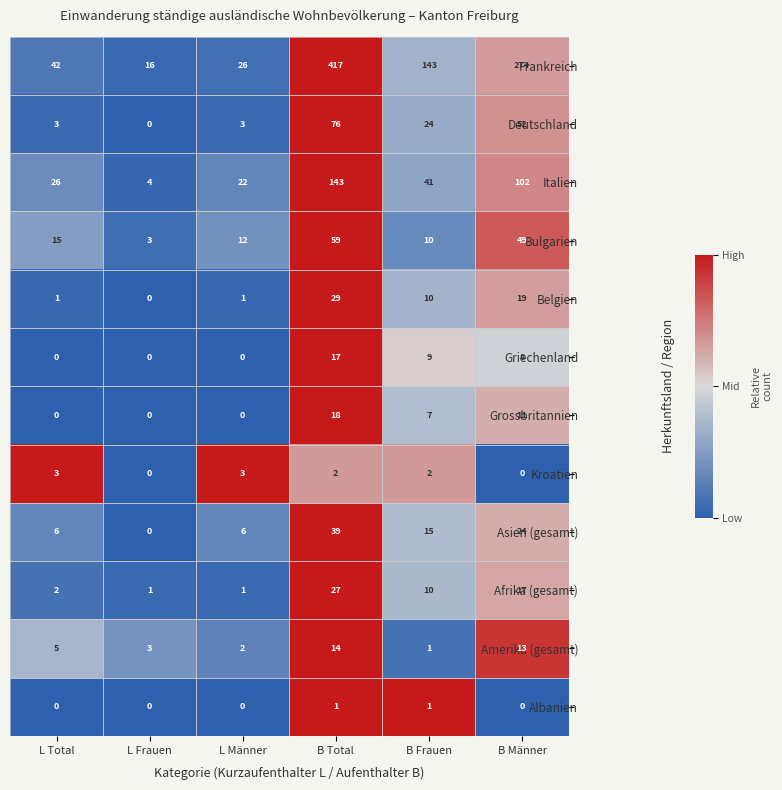

True or false: Bulgarien has a value of 1 at L Frauen.

False